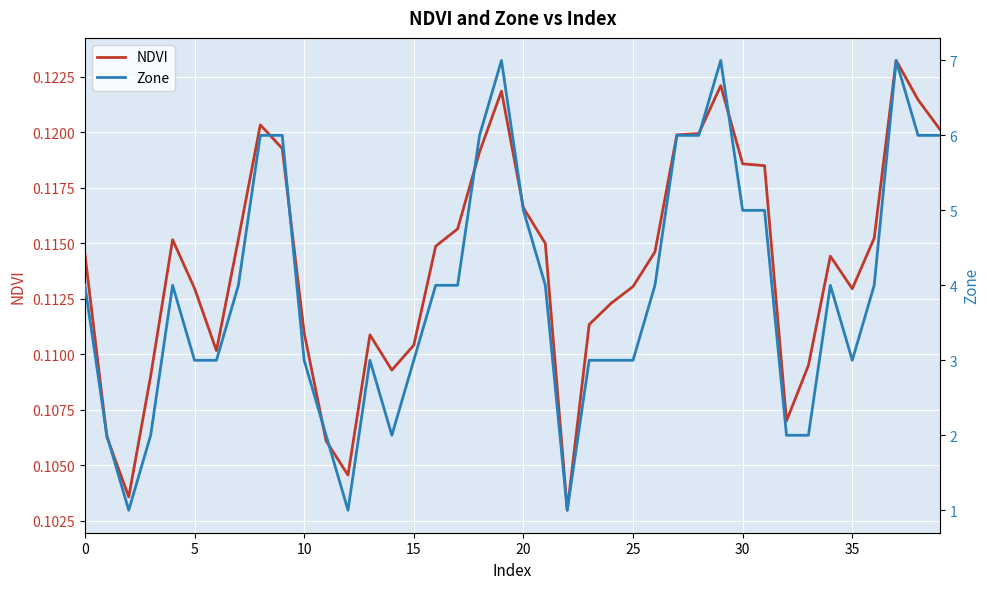

Reading left to right, extract all data points from this chart.

NDVI: 0.1	0.1	0.1	0.1	0.1	0.1	0.1	0.1	0.1	0.1	0.1	0.1	0.1	0.1	0.1	0.1	0.1	0.1	0.1	0.1	0.1	0.1	0.1	0.1	0.1	0.1	0.1	0.1	0.1	0.1	0.1	0.1	0.1	0.1	0.1	0.1	0.1	0.1	0.1	0.1
Zone: 4.0	2.0	1.0	2.0	4.0	3.0	3.0	4.0	6.0	6.0	3.0	2.0	1.0	3.0	2.0	3.0	4.0	4.0	6.0	7.0	5.0	4.0	1.0	3.0	3.0	3.0	4.0	6.0	6.0	7.0	5.0	5.0	2.0	2.0	4.0	3.0	4.0	7.0	6.0	6.0